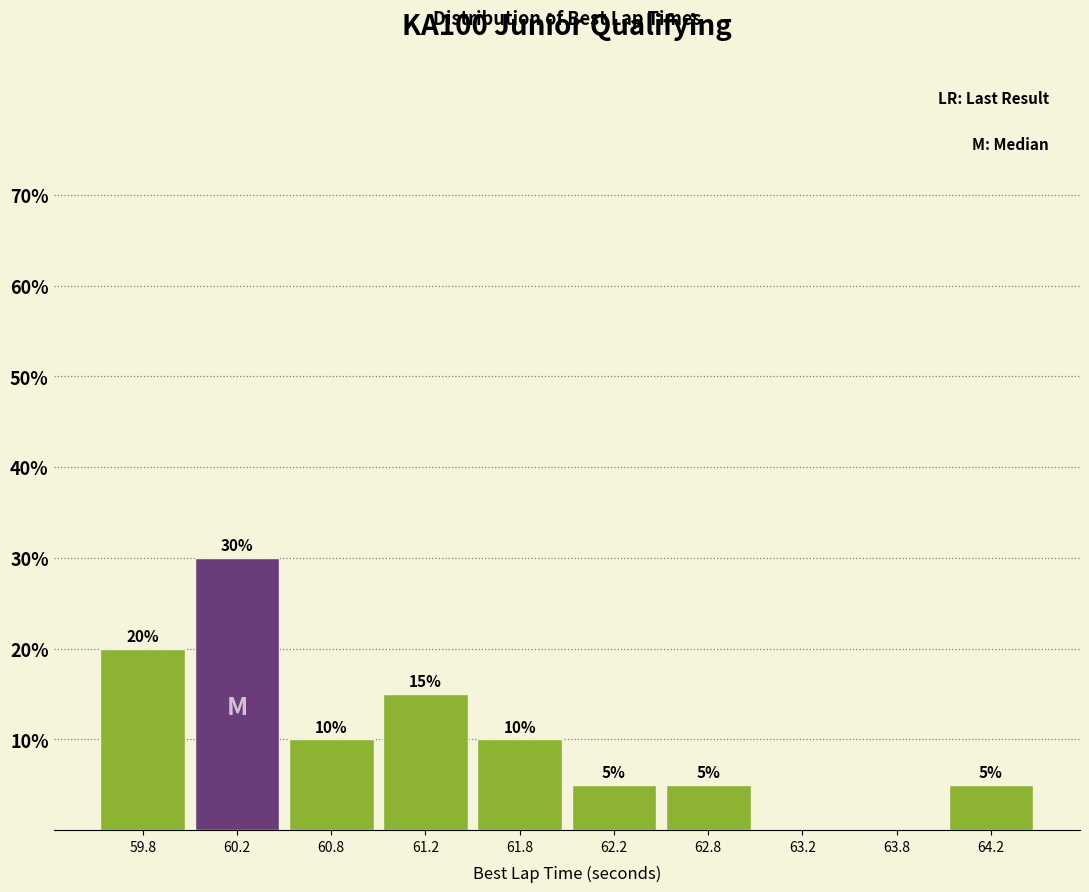

Which range on the x-axis has the tallest bar?

60.0 to 60.5